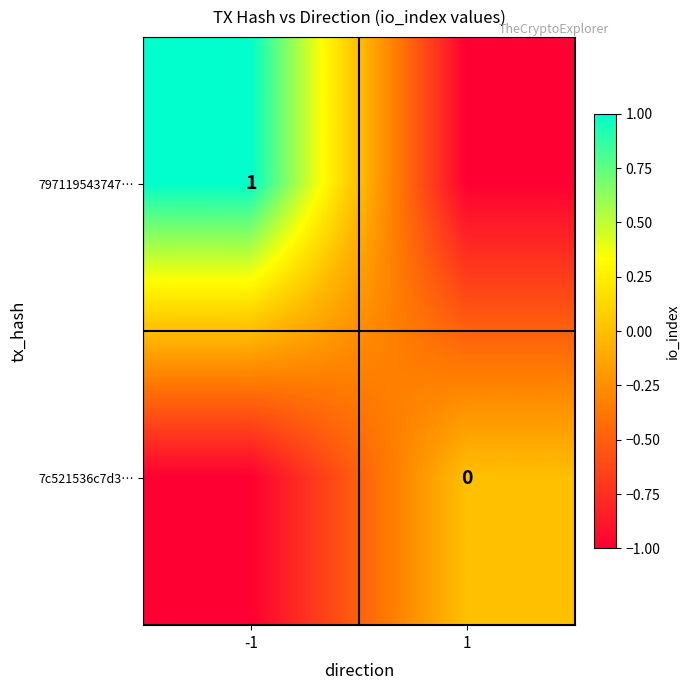

What is the smallest value displayed?

-1